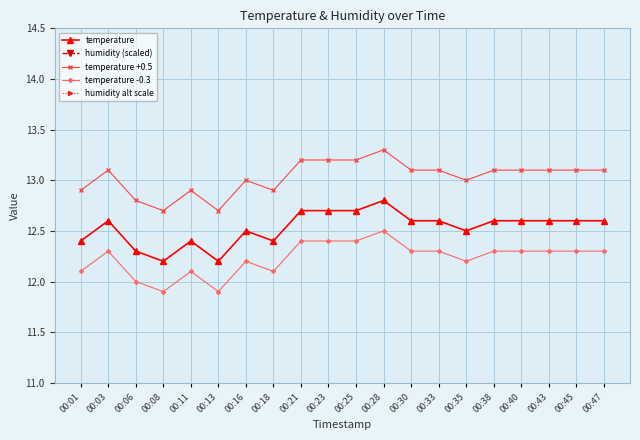

Reading right to left, transcribe all the data shown in this chart.

temperature: 00:47=12.6	00:45=12.6	00:43=12.6	00:40=12.6	00:38=12.6	00:35=12.5	00:33=12.6	00:30=12.6	00:28=12.8	00:25=12.7	00:23=12.7	00:21=12.7	00:18=12.4	00:16=12.5	00:13=12.2	00:11=12.4	00:08=12.2	00:06=12.3	00:03=12.6	00:01=12.4
humidity (scaled): 00:47=21.0	00:45=21.0	00:43=21.0	00:40=21.0	00:38=21.0	00:35=21.0	00:33=21.0	00:30=21.0	00:28=21.0	00:25=21.0	00:23=21.0	00:21=21.0	00:18=21.0	00:16=21.0	00:13=21.0	00:11=21.0	00:08=21.0	00:06=21.0	00:03=21.0	00:01=21.0
temperature +0.5: 00:47=13.1	00:45=13.1	00:43=13.1	00:40=13.1	00:38=13.1	00:35=13.0	00:33=13.1	00:30=13.1	00:28=13.3	00:25=13.2	00:23=13.2	00:21=13.2	00:18=12.9	00:16=13.0	00:13=12.7	00:11=12.9	00:08=12.7	00:06=12.8	00:03=13.1	00:01=12.9
temperature -0.3: 00:47=12.3	00:45=12.3	00:43=12.3	00:40=12.3	00:38=12.3	00:35=12.2	00:33=12.3	00:30=12.3	00:28=12.5	00:25=12.4	00:23=12.4	00:21=12.4	00:18=12.1	00:16=12.2	00:13=11.9	00:11=12.1	00:08=11.9	00:06=12.0	00:03=12.3	00:01=12.1
humidity alt scale: 00:47=19.4	00:45=19.4	00:43=19.4	00:40=19.4	00:38=19.4	00:35=19.4	00:33=19.4	00:30=19.4	00:28=19.4	00:25=19.4	00:23=19.4	00:21=19.4	00:18=19.4	00:16=19.4	00:13=19.4	00:11=19.4	00:08=19.4	00:06=19.4	00:03=19.4	00:01=19.4